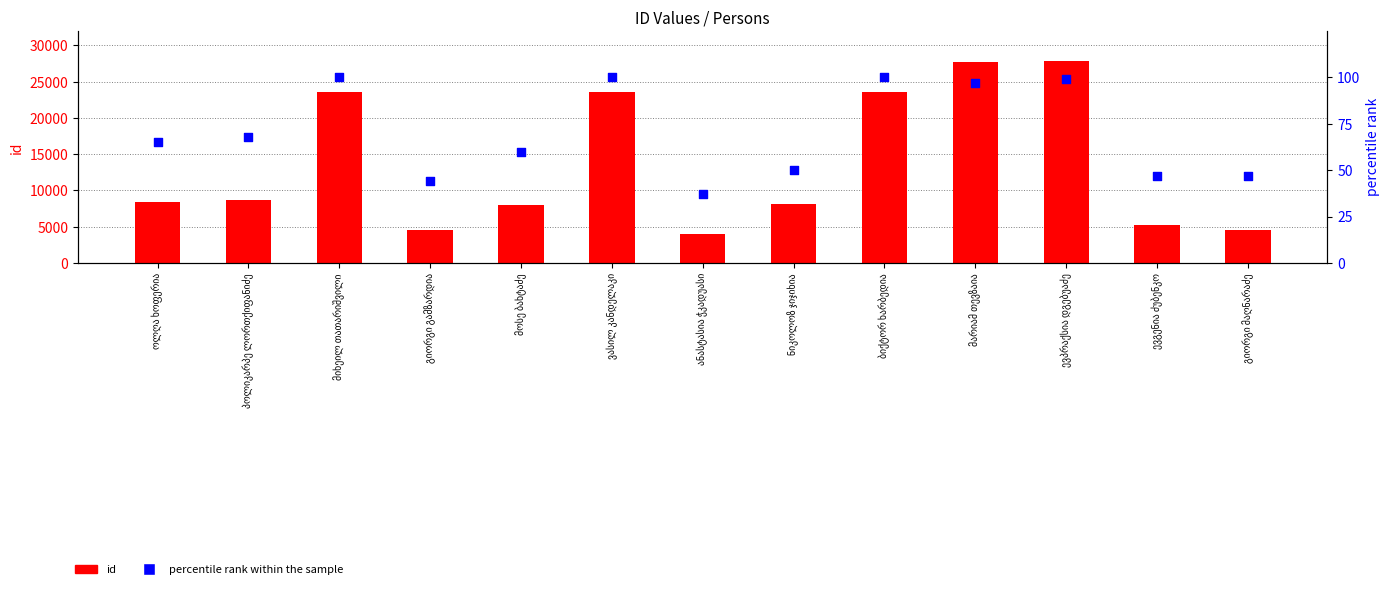

Which series has the largest total across all categories?

id